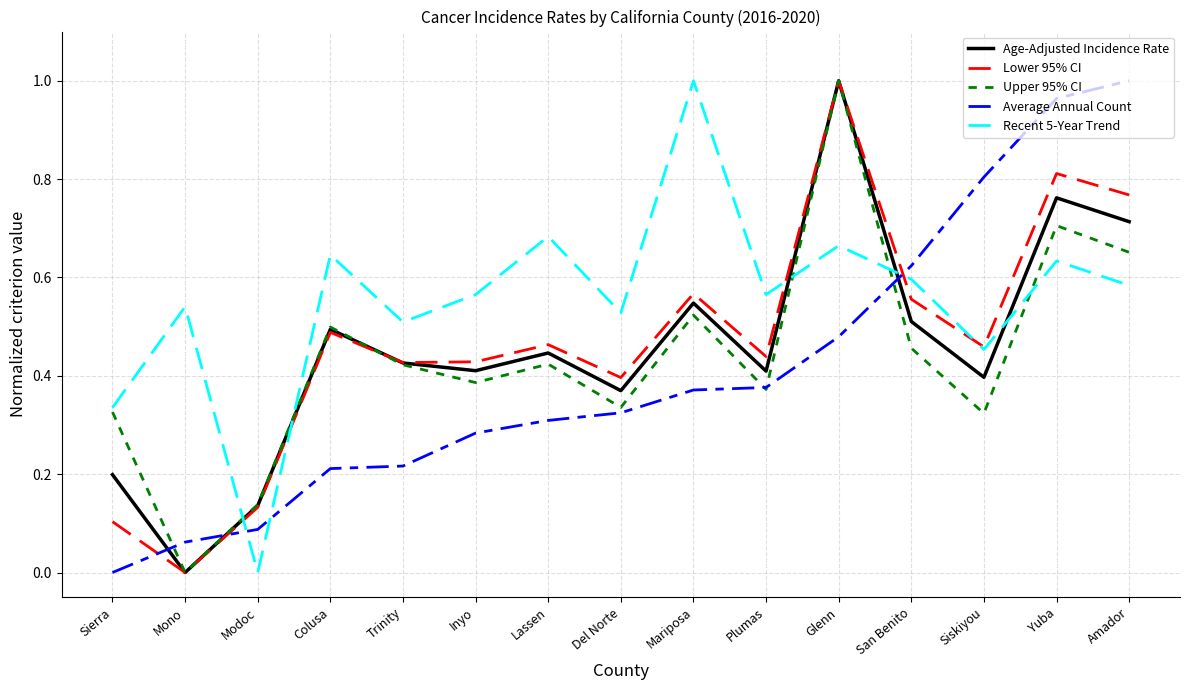

Is it true that Upper 95% CI equals 0.3 at Mariposa?

False